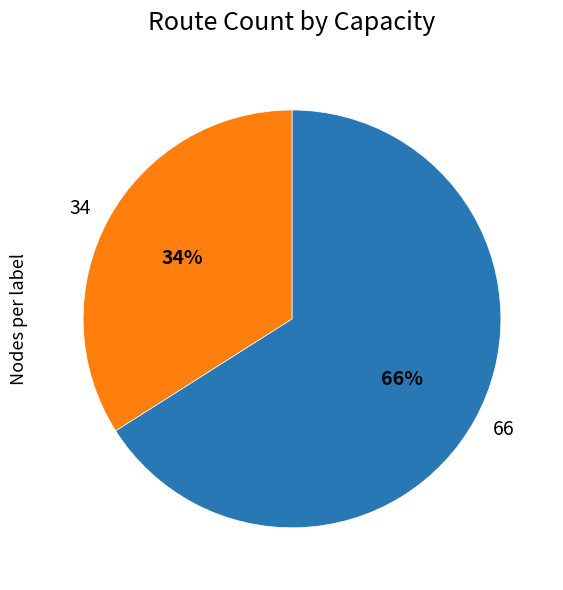

To the nearest percent, what is the combined percentage of 66 and 34?

100%